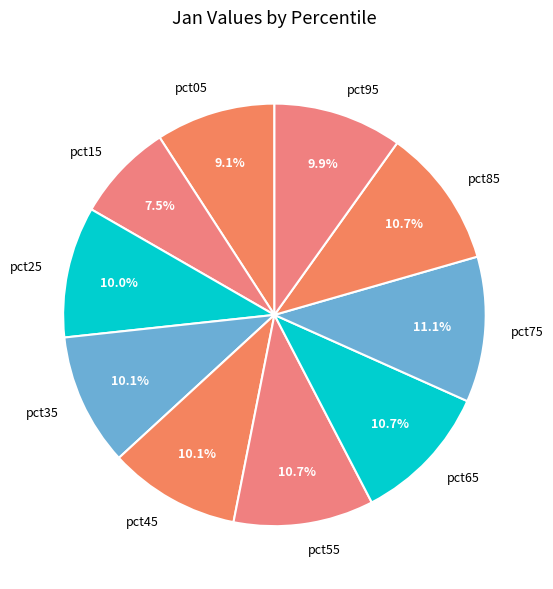

What portion of the pie excludes pct75?

88.9%